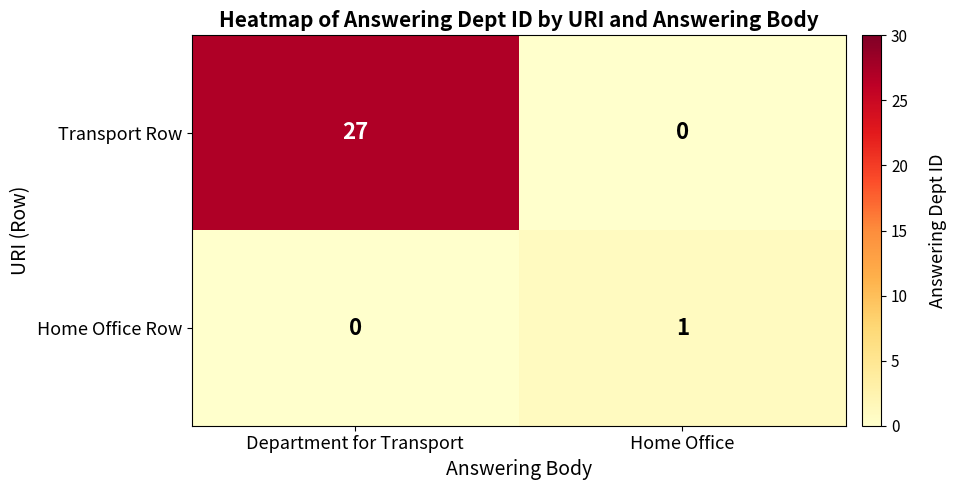

List the series in order of their peak value, highest first.

row_0, row_1